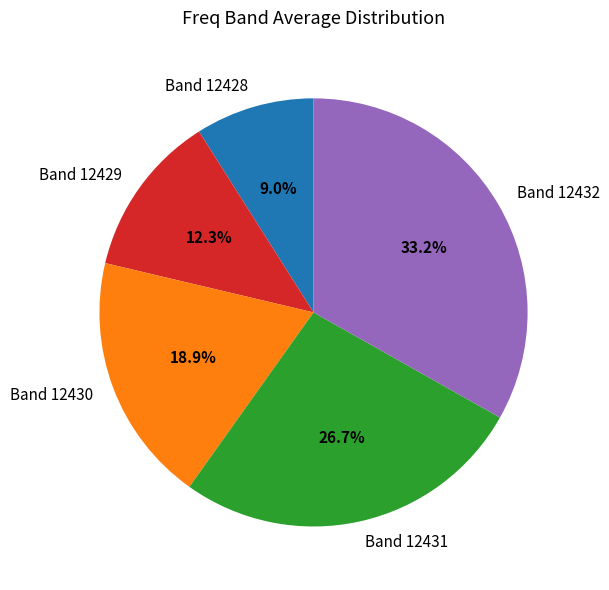

Approximately how many times larger is the value at Band 12429 compared to Band 12432?

0.4